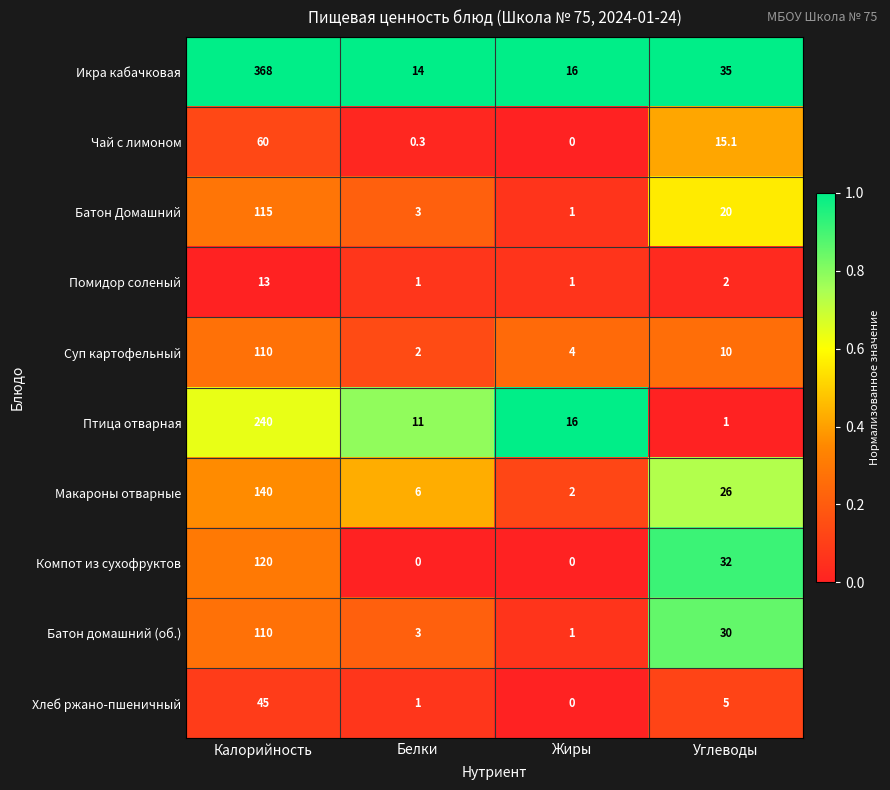

At how many categories does at least one series exceed 0?

4